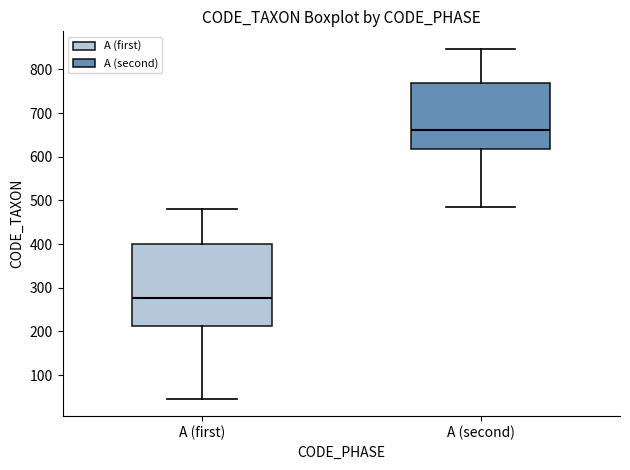

Which box's median line is the lowest?

A (first)